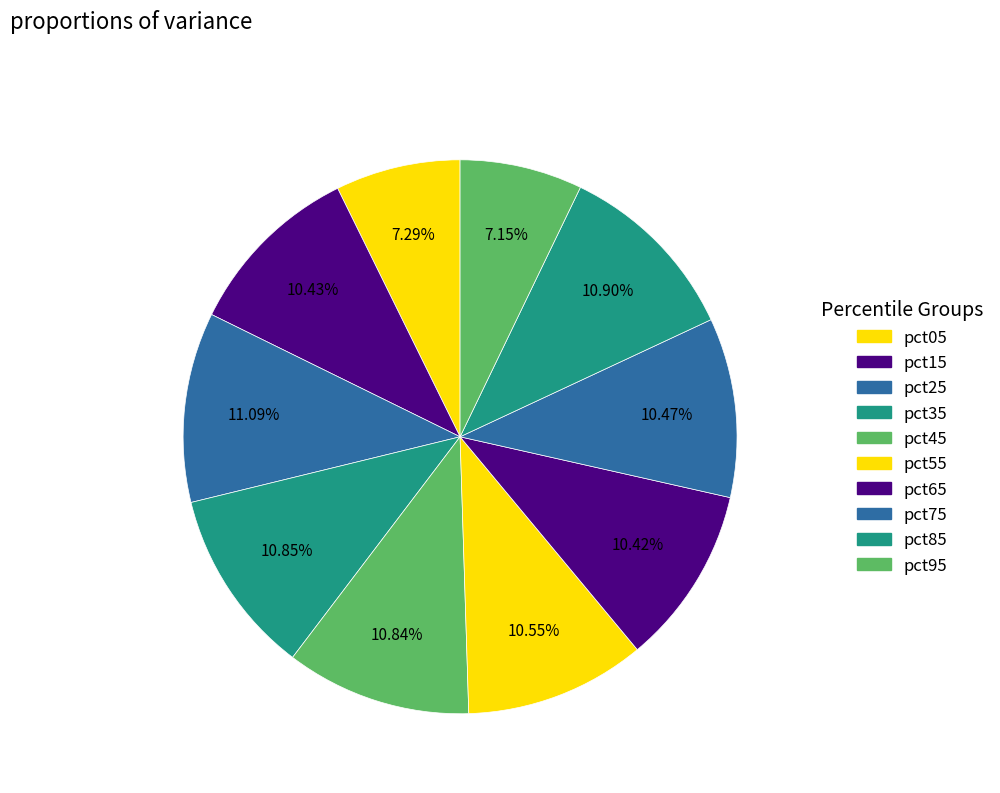

Count the number of slices in the pie.

10